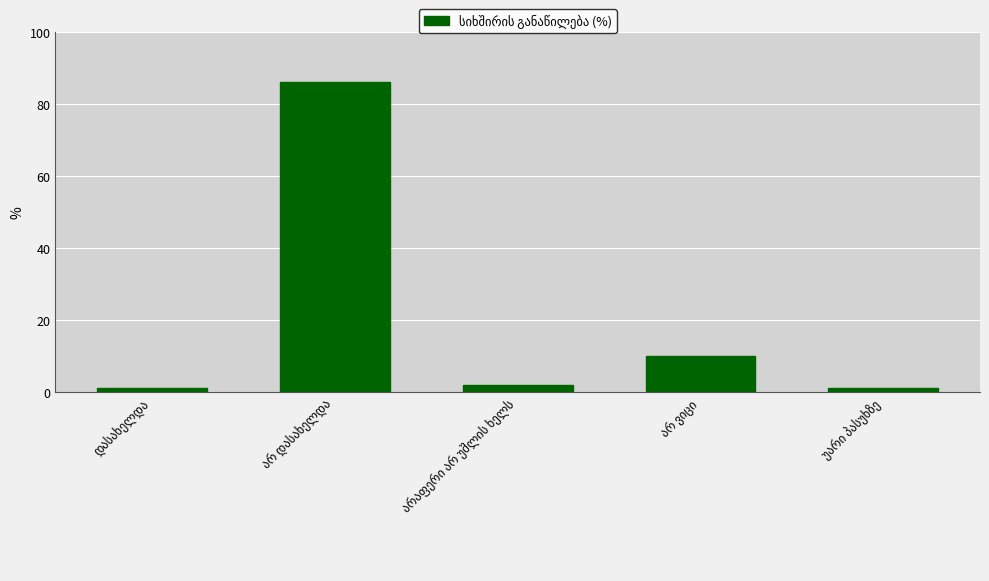

What is the maximum value shown in the chart?

86